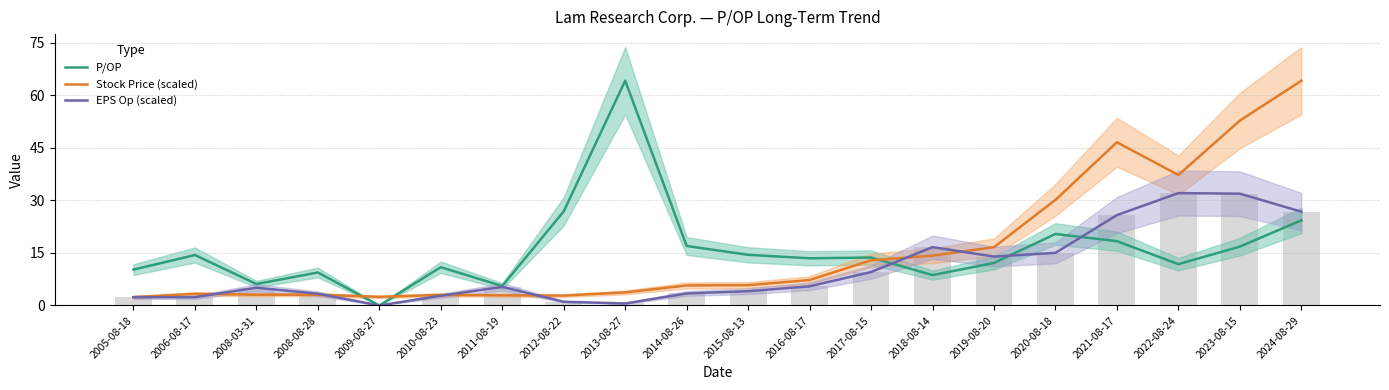

How many groups of bars are there?

20